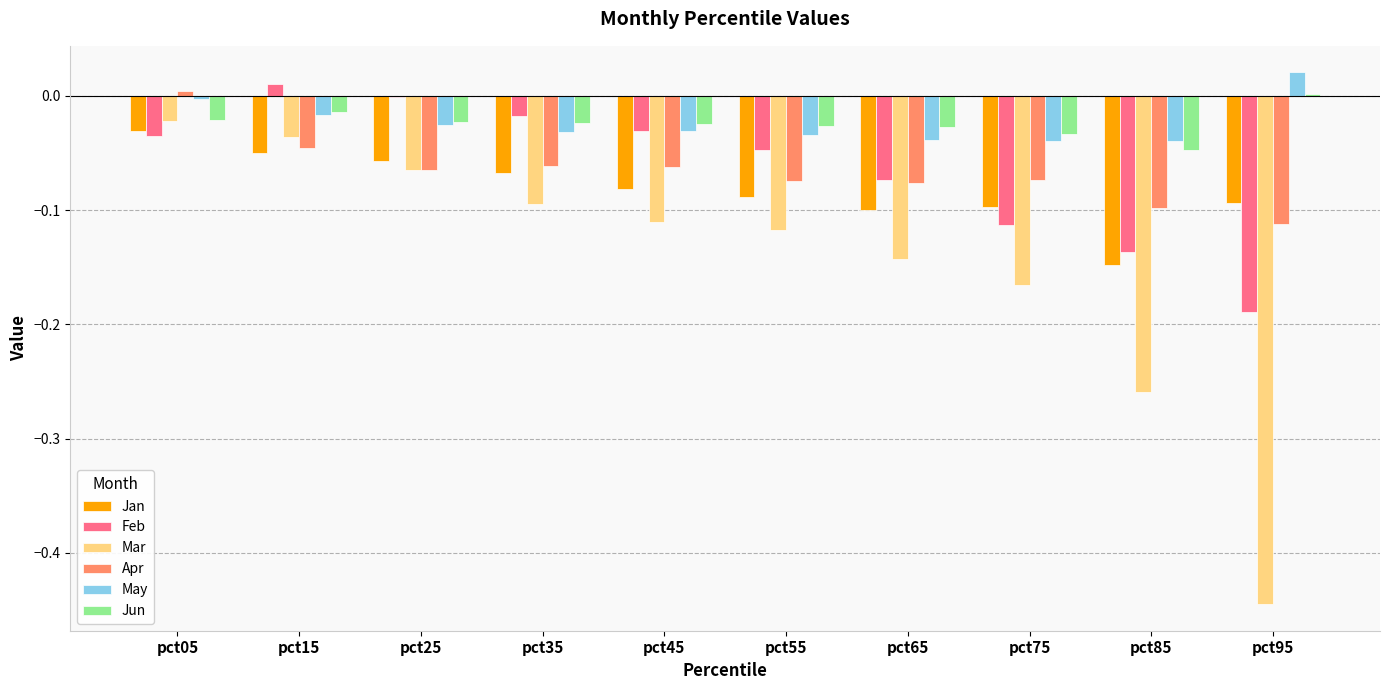

What is the total value across all series at pct75?

-0.5